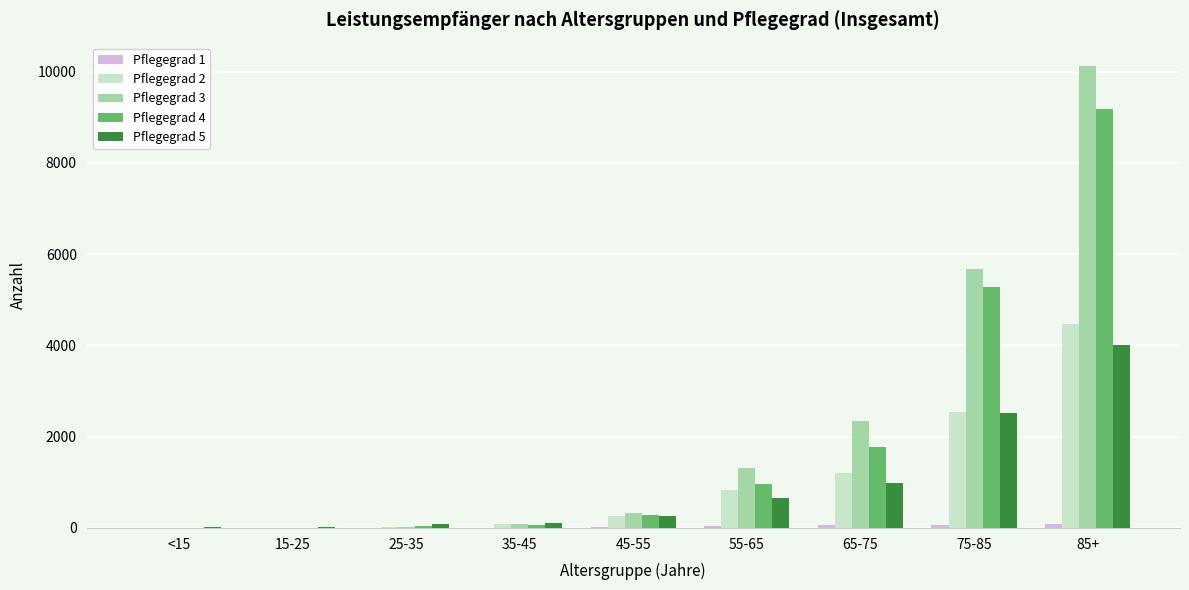

The value of Pflegegrad 3 at 75-85 is 8297. True or false?

False